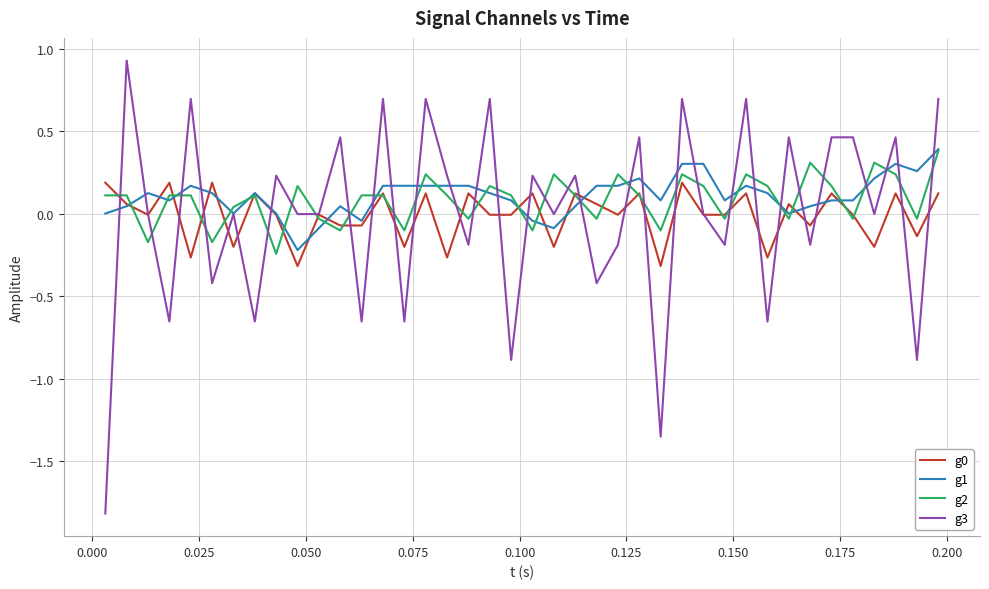

Which series has the widest spread of values?

g3